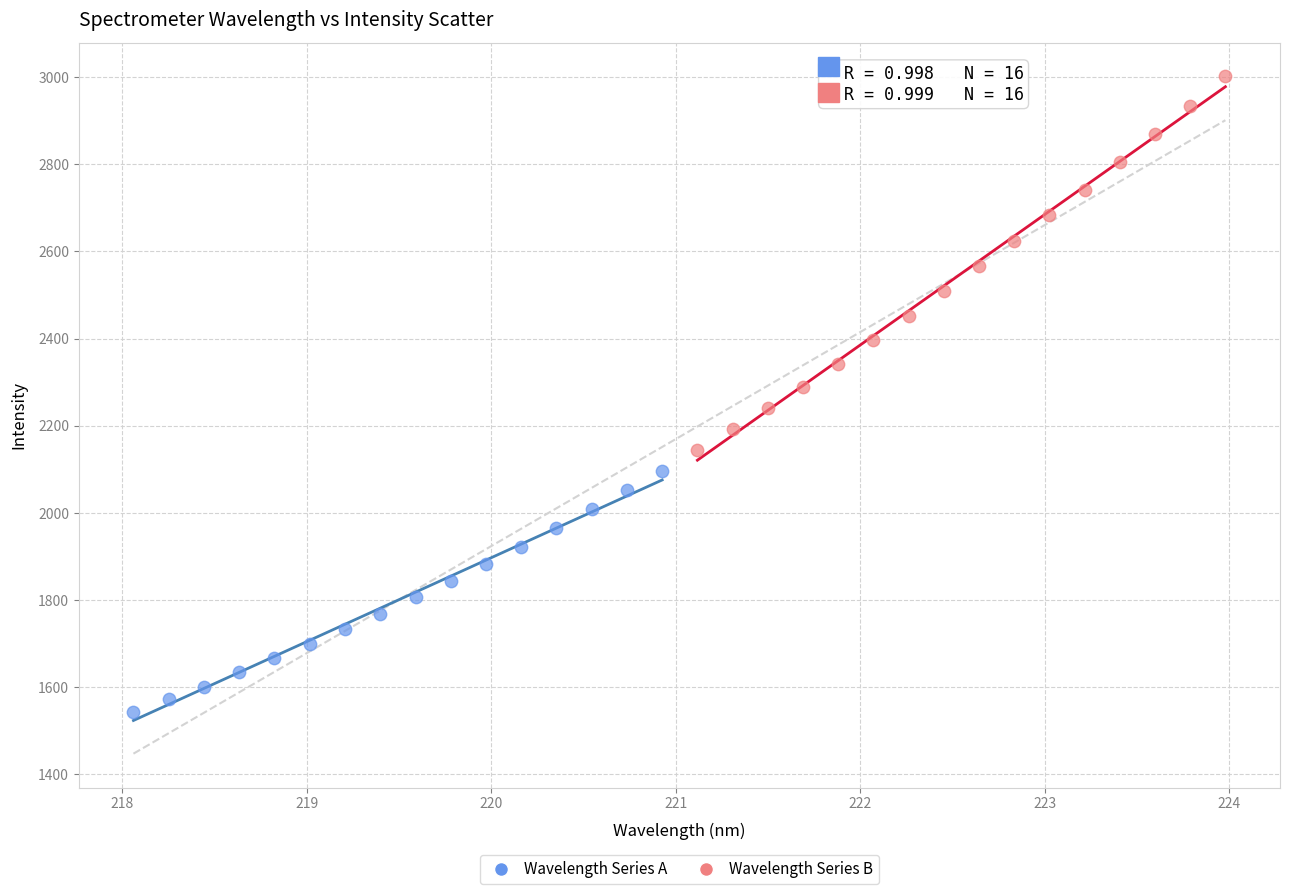

Which series reaches the maximum Y coordinate?

Wavelength Series B